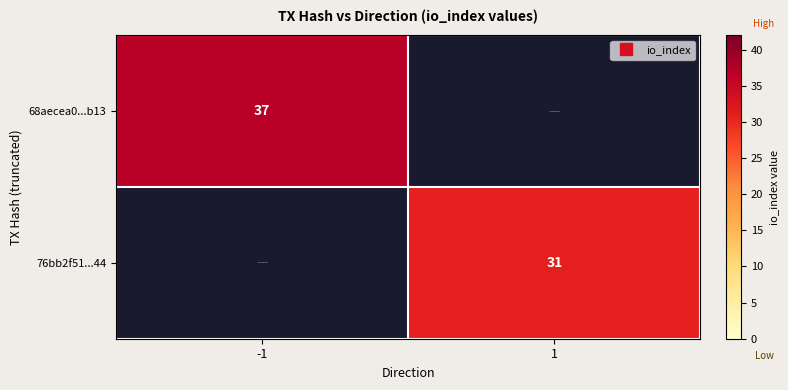

Between 1 and -1, which is larger?

-1